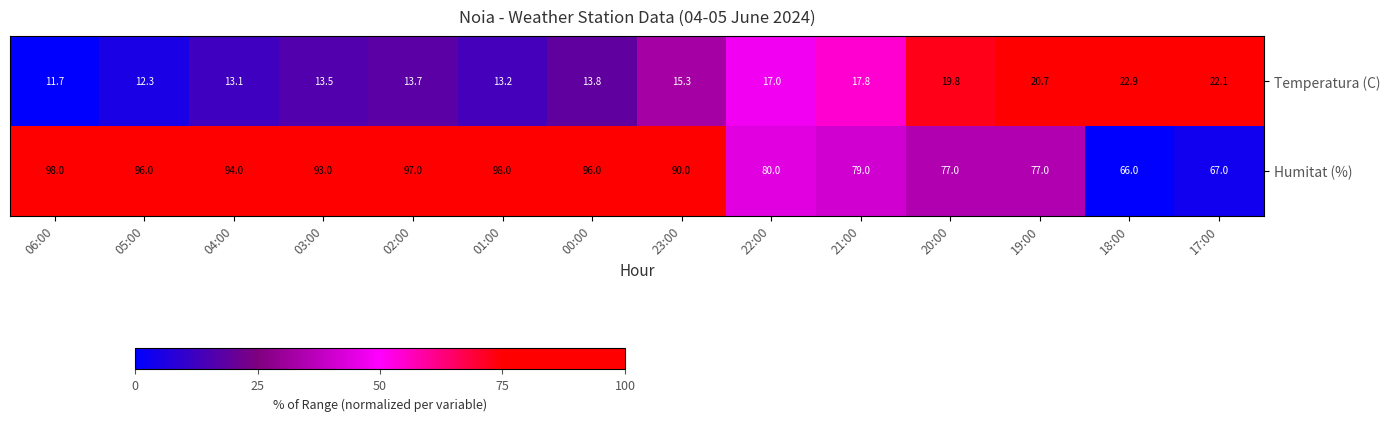

What is the difference between the highest and lowest values at 19:00?

56.3